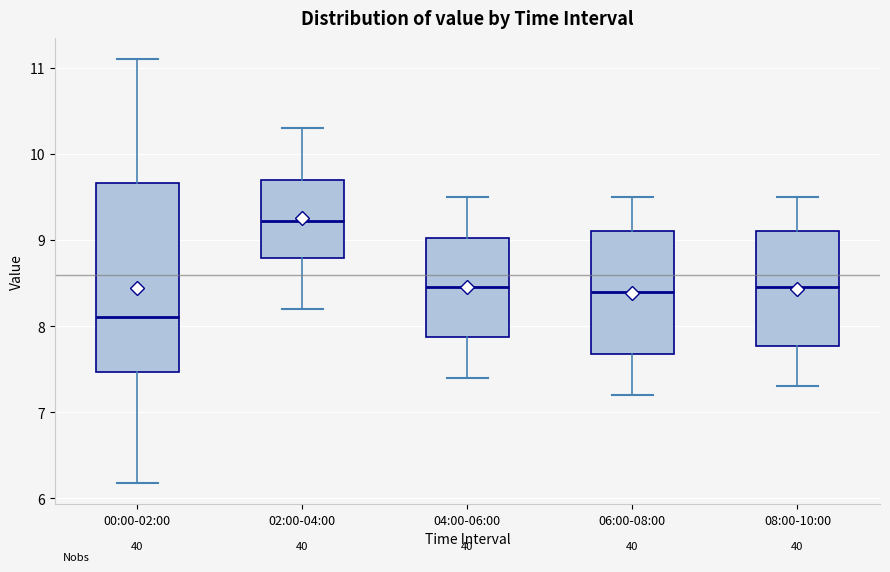

Which box's median line is the highest?

02:00-04:00